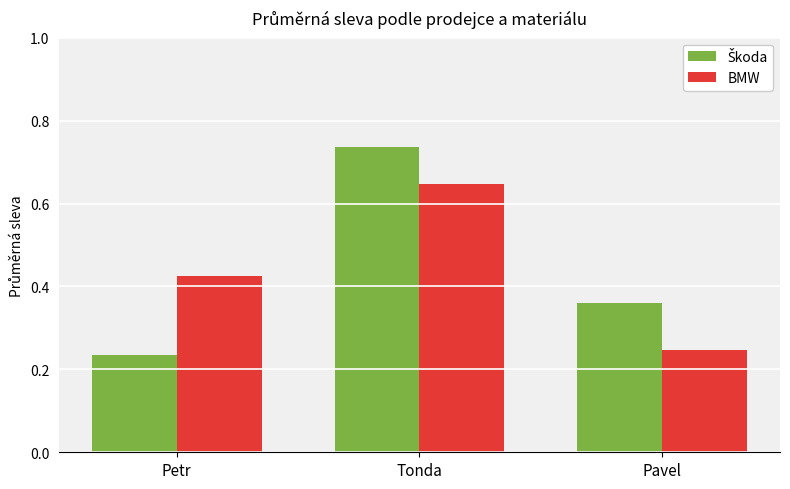

What is the label of the 3rd bar from the right?

Petr